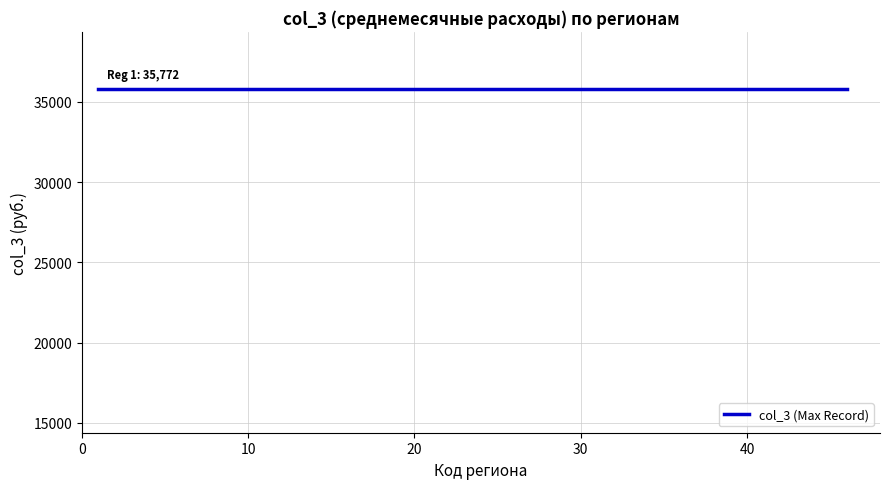

How many lines are shown in the chart?

1